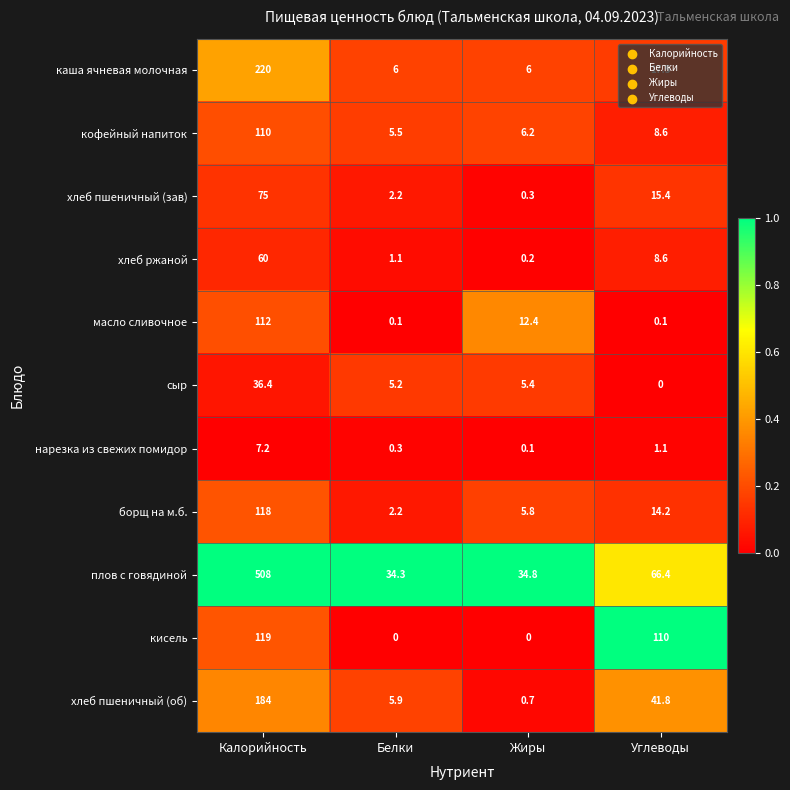

What is the total value across all series at Жиры?

71.9